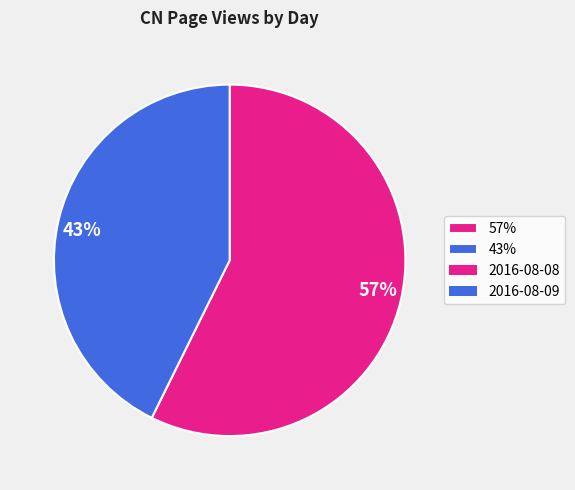

Which slice is the largest?

57%